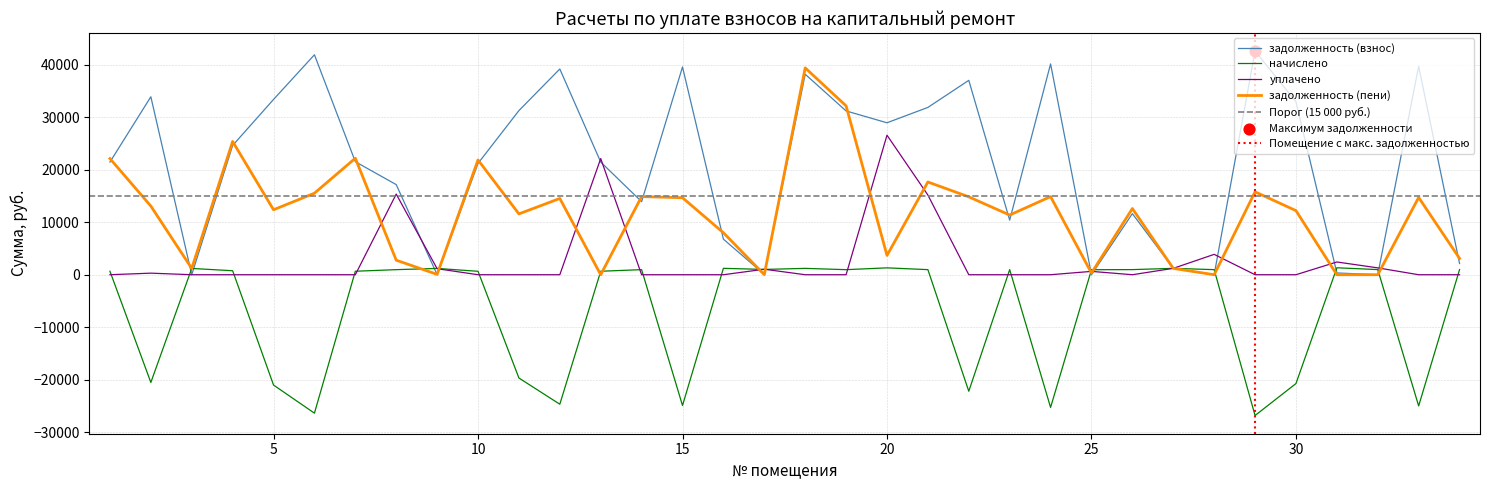

At how many categories does at least one series exceed 42391?

1